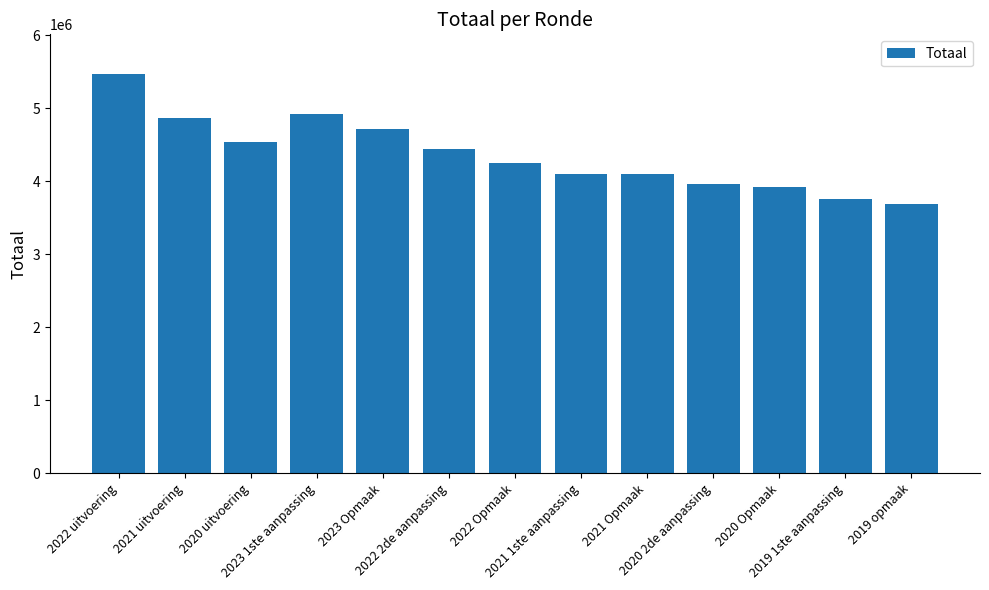

What position from the left is 2020 2de aanpassing?

10